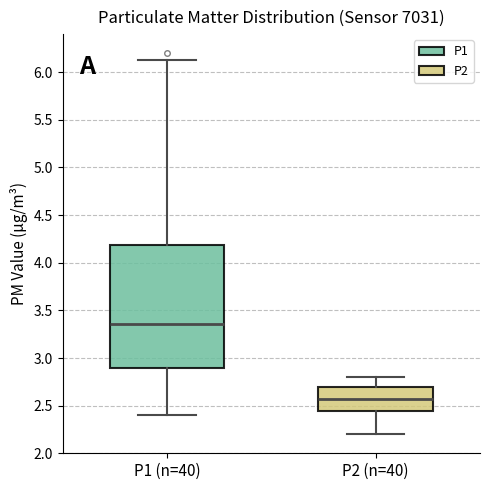

Where does the median line of the box for P2 (n=40) sit on the y-axis? The values are not printed on the chart, so give them approximately, as read against the axis.

2.55